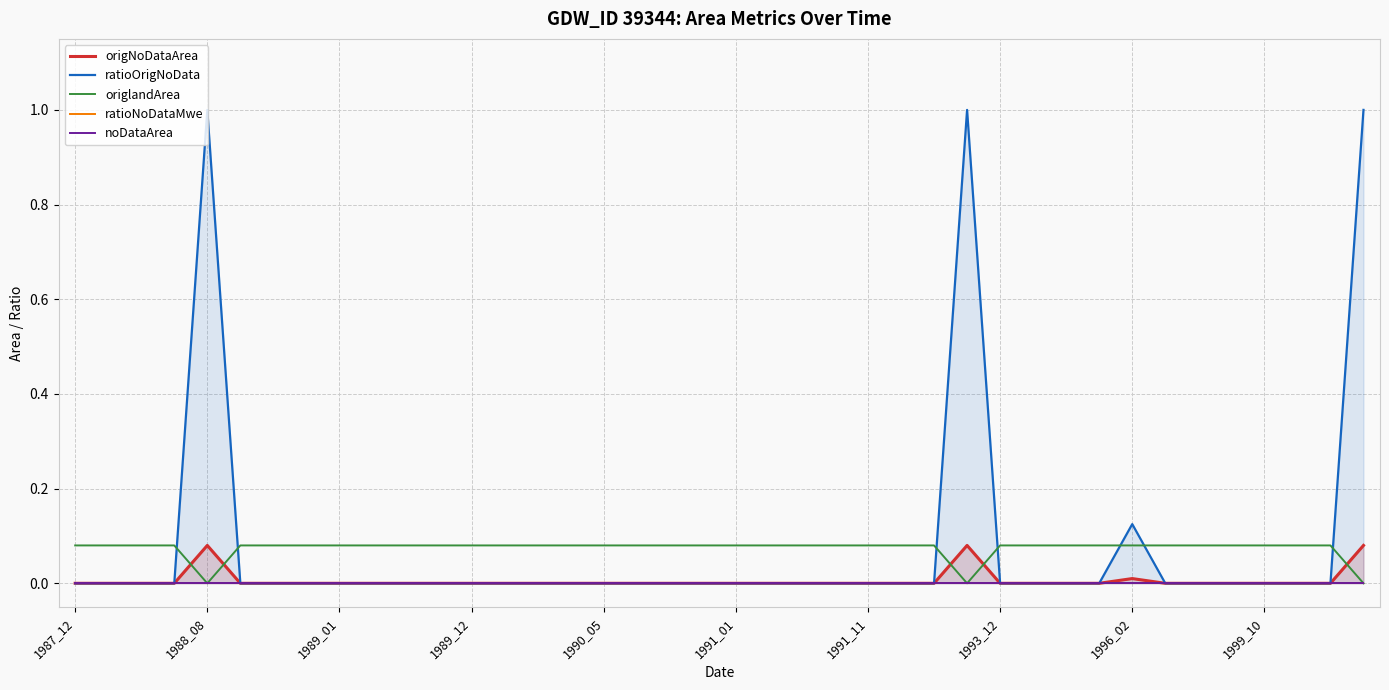

True or false: noDataArea has more than 2 points higher than both neighbors.

False